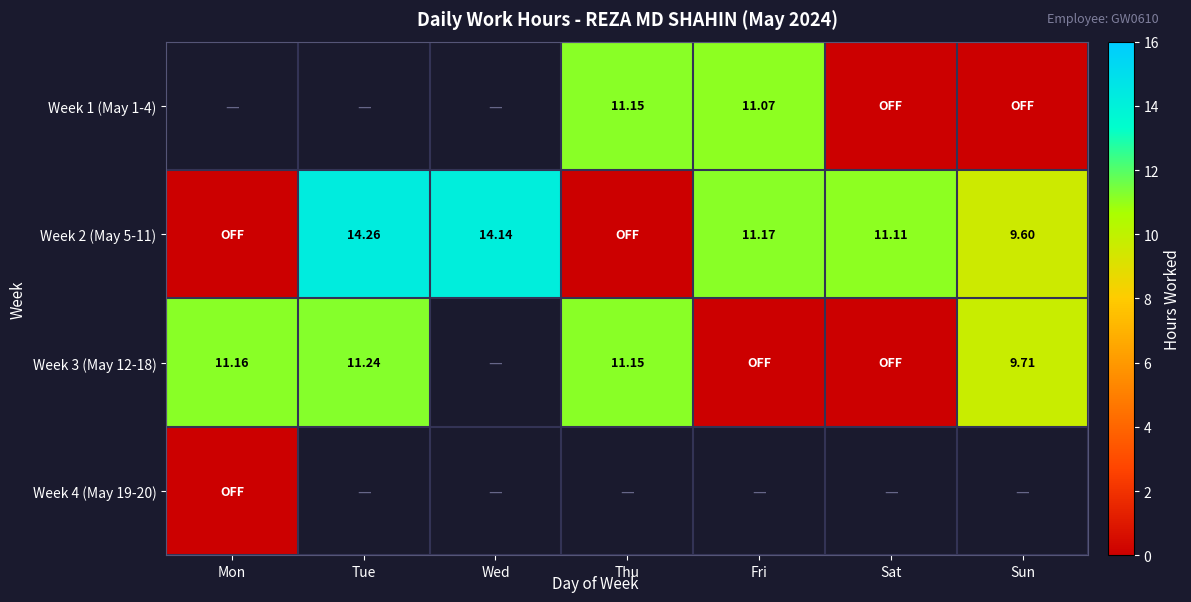

Is it true that Week 1 (May 1-4) equals -1.3 at Tue?

False